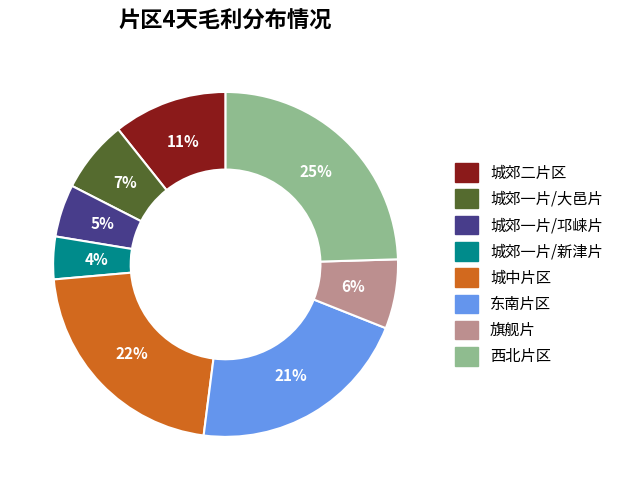

Which category has the biggest portion of the pie?

西北片区